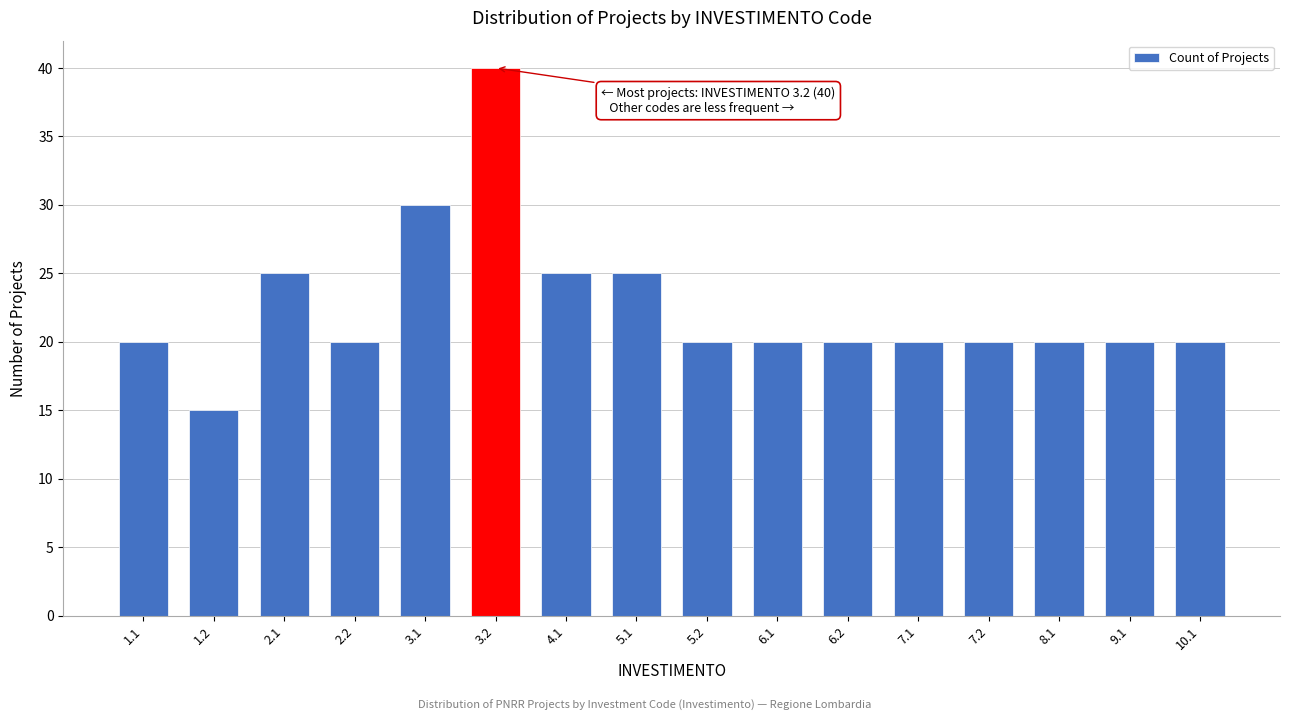

Reading left to right, list all the values displayed in this chart.

1.1=20	1.2=15	2.1=25	2.2=20	3.1=30	3.2=40	4.1=25	5.1=25	5.2=20	6.1=20	6.2=20	7.1=20	7.2=20	8.1=20	9.1=20	10.1=20